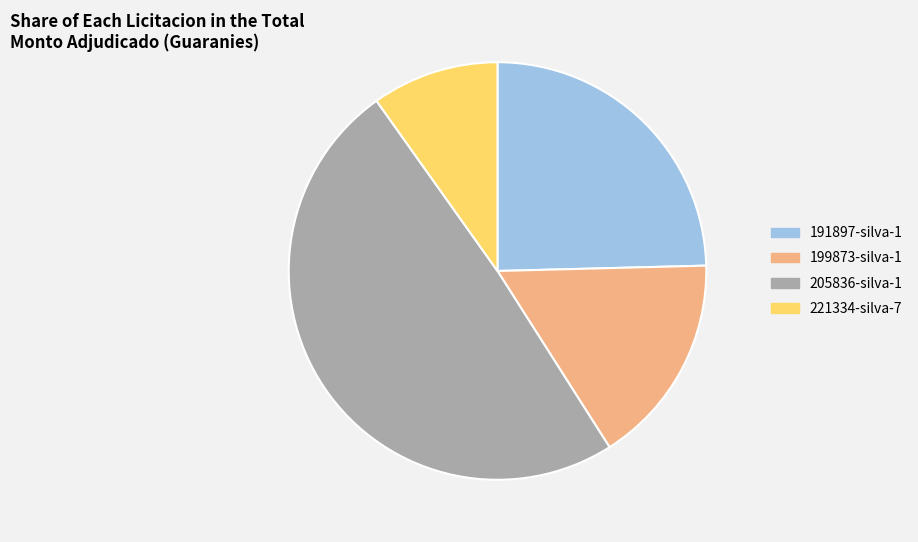

Is there a majority slice in this chart?

No